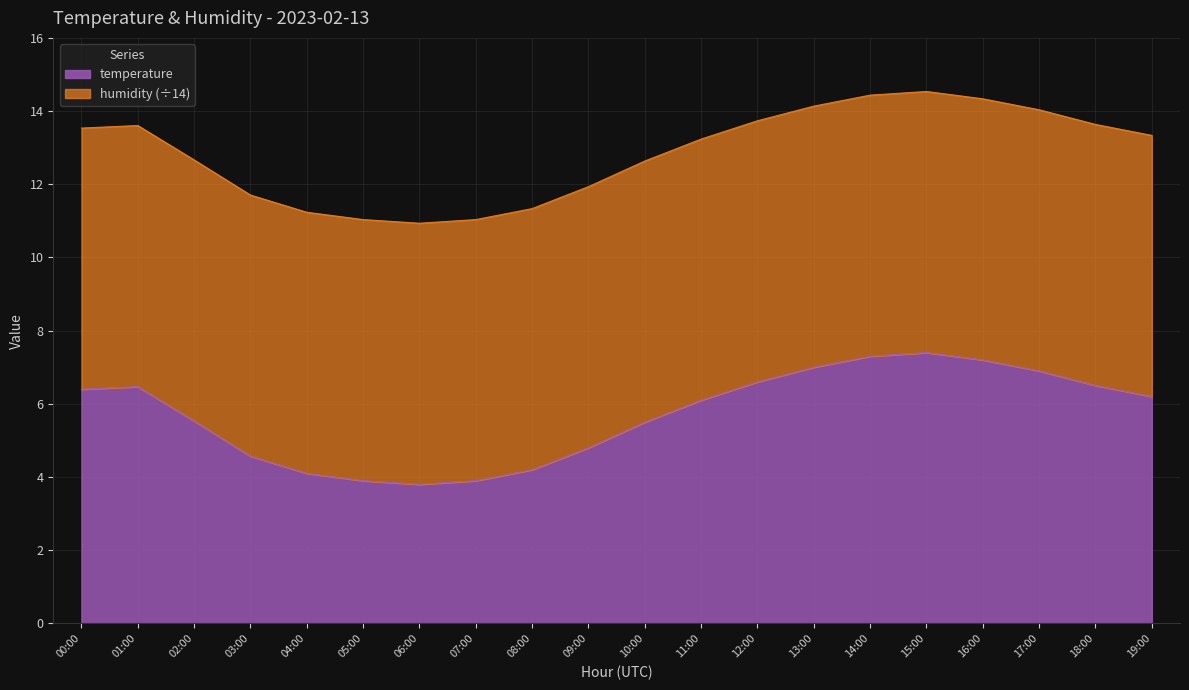

Which has a higher value, 14:00 or 00:00?

14:00